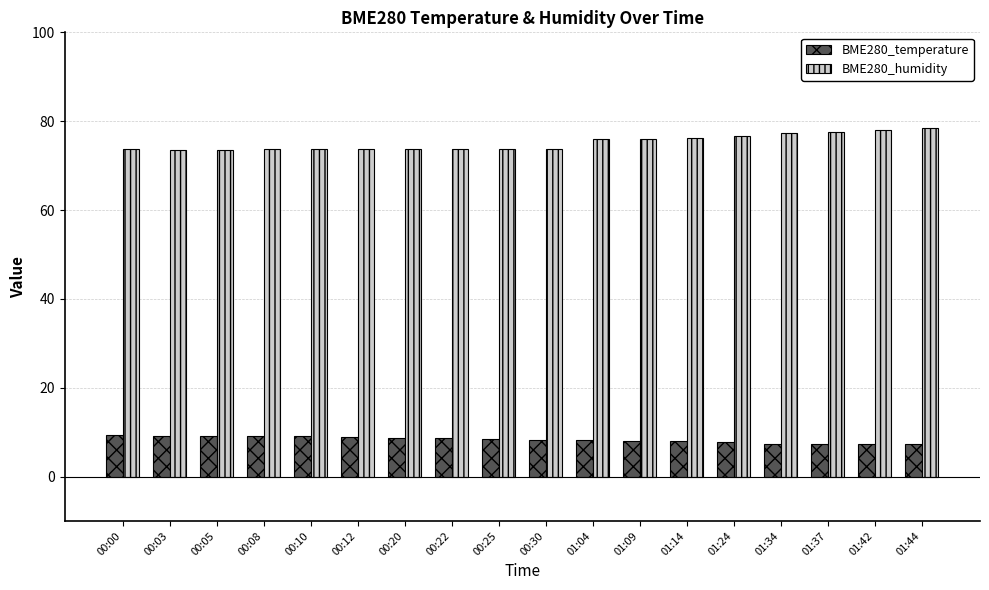

How many data points does each series have?

18